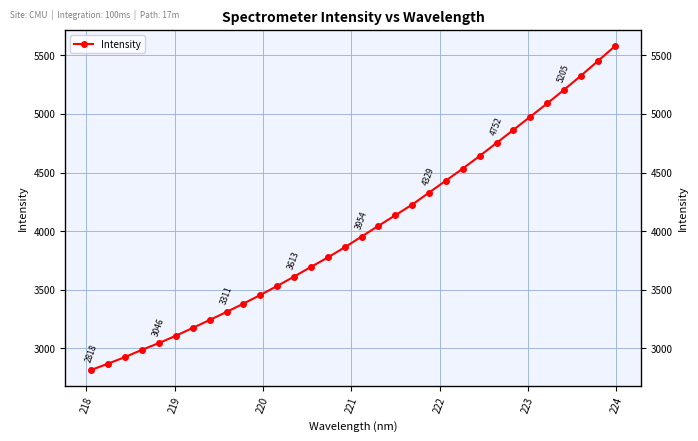

How many lines are shown in the chart?

1